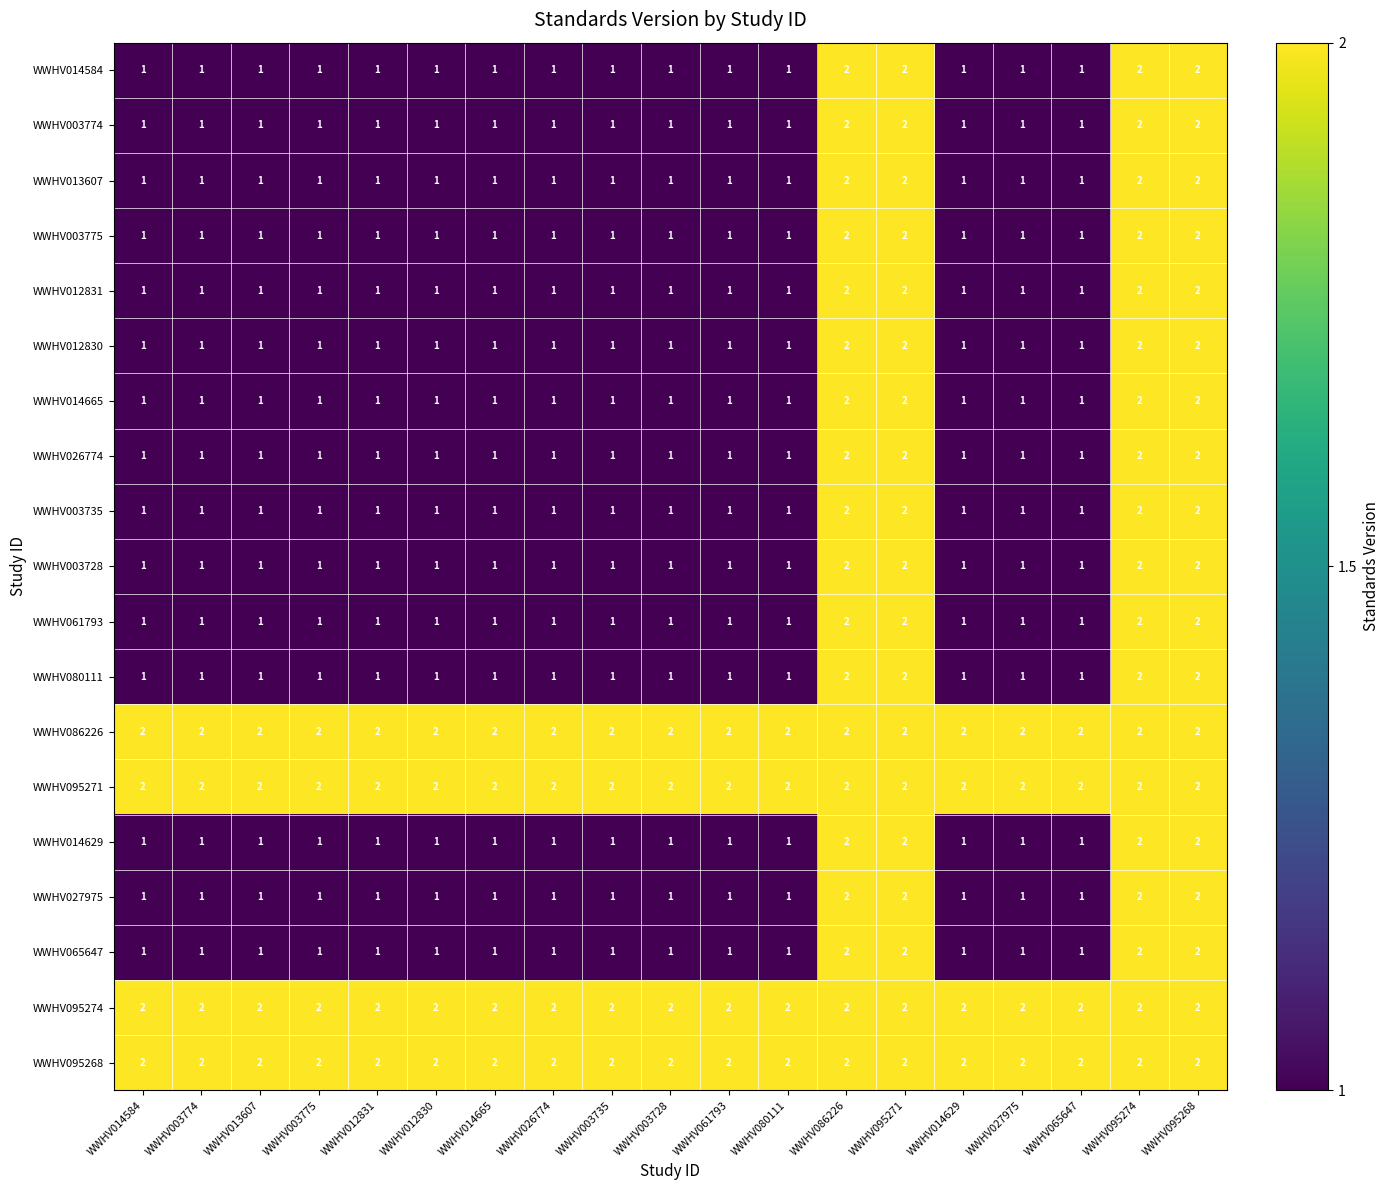

What is the total value across all series at WWHV003775?

23